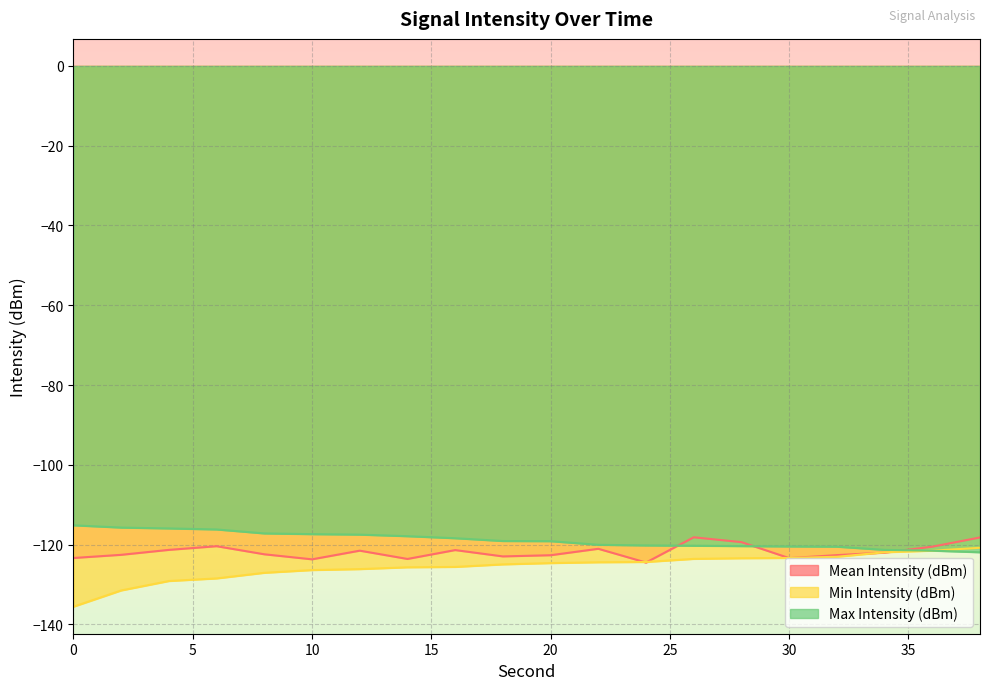

What is the sum of the Mean Intensity (dBm) values at 34 and 32?

-244.6